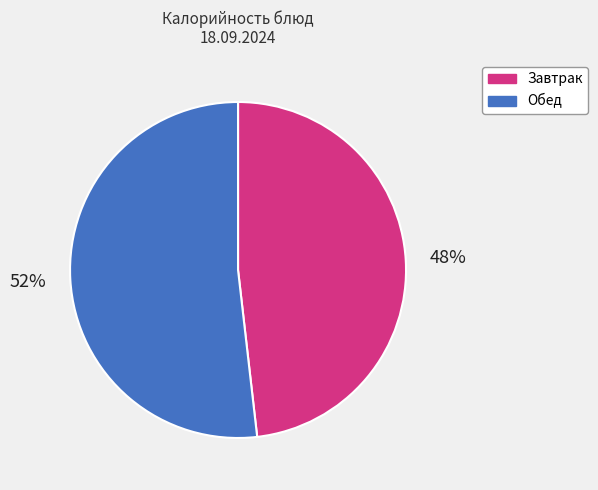

To the nearest percent, what is the difference between the largest and smallest slice percentages?

4%